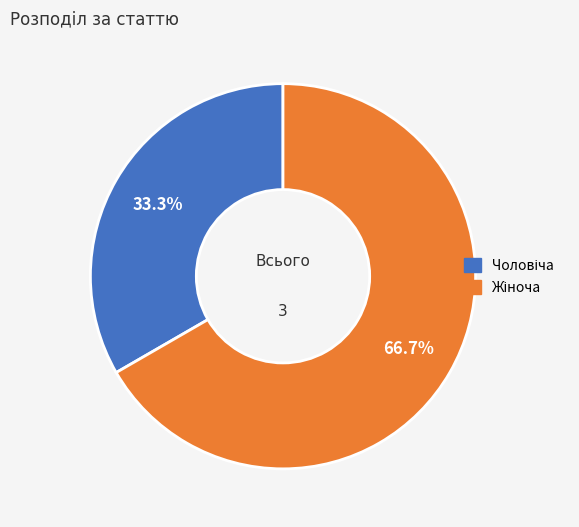

Does any single category account for the majority?

Yes